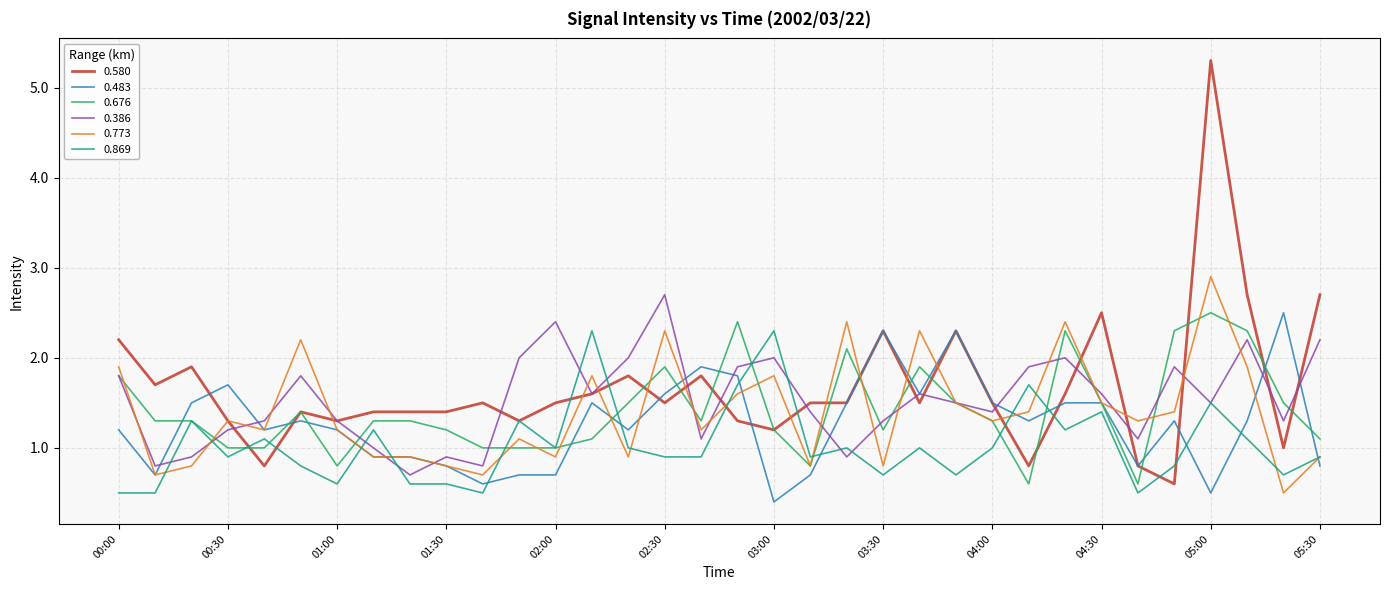

What is the difference between the maximum and minimum values in the 0.386 series?

2.0